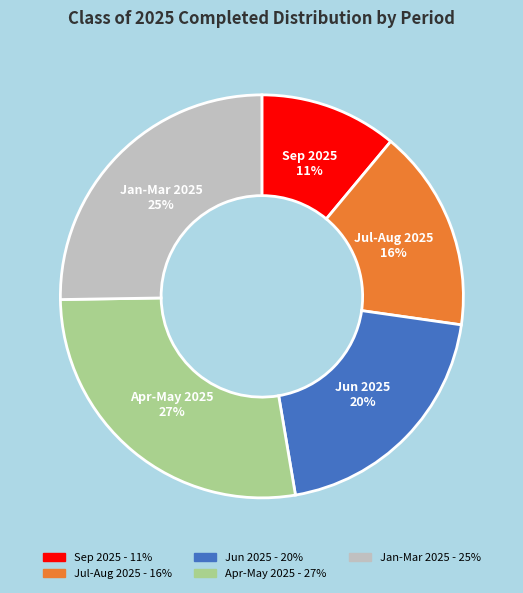

How many segments does this pie chart have?

5